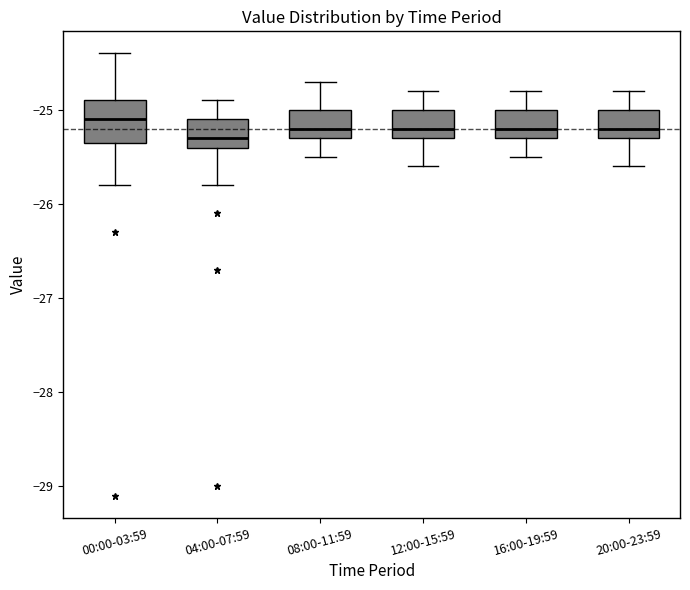

Where does the median line of the box for 12:00-15:59 sit on the y-axis? The values are not printed on the chart, so give them approximately, as read against the axis.

-25.2